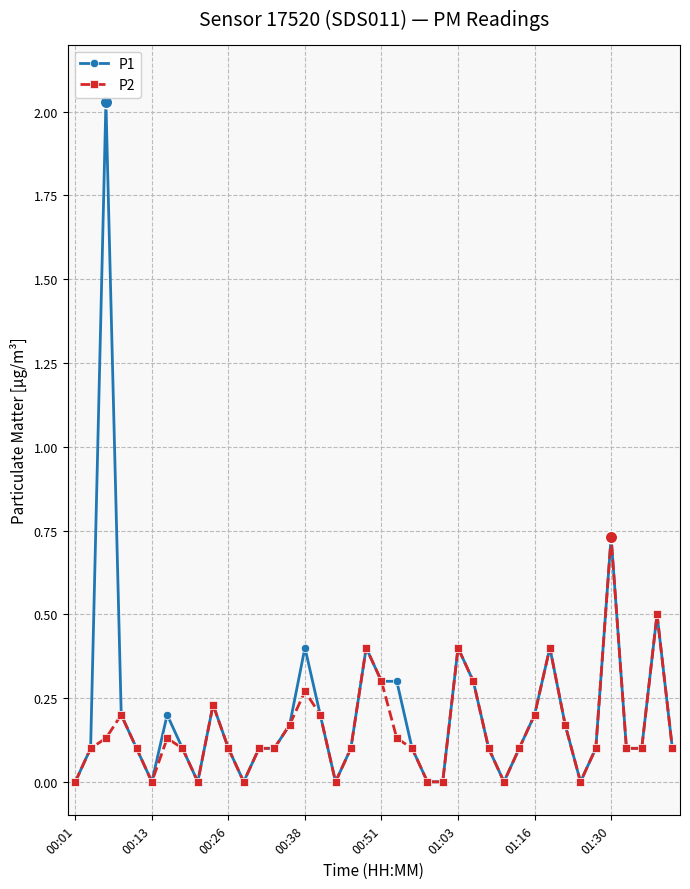

Which series has the widest spread of values?

P1